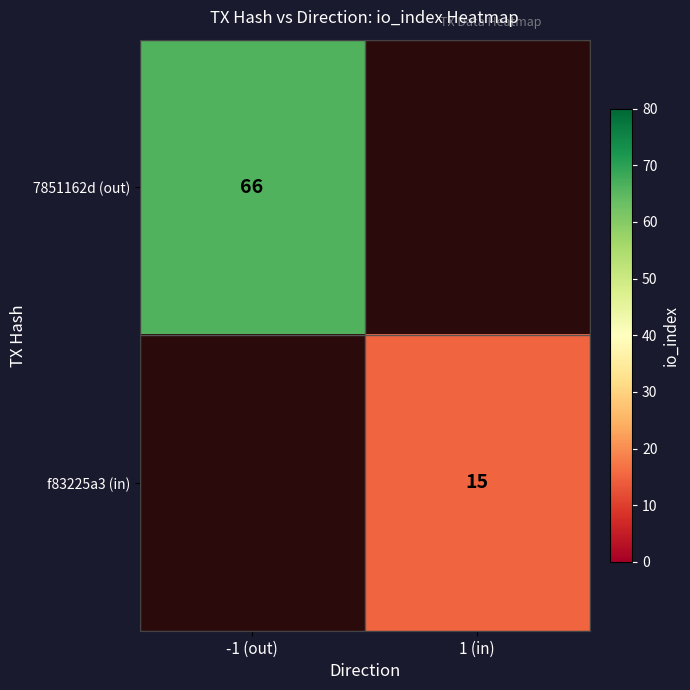

True or false: 7851162d (out) has a value of 66 at -1 (out).

True